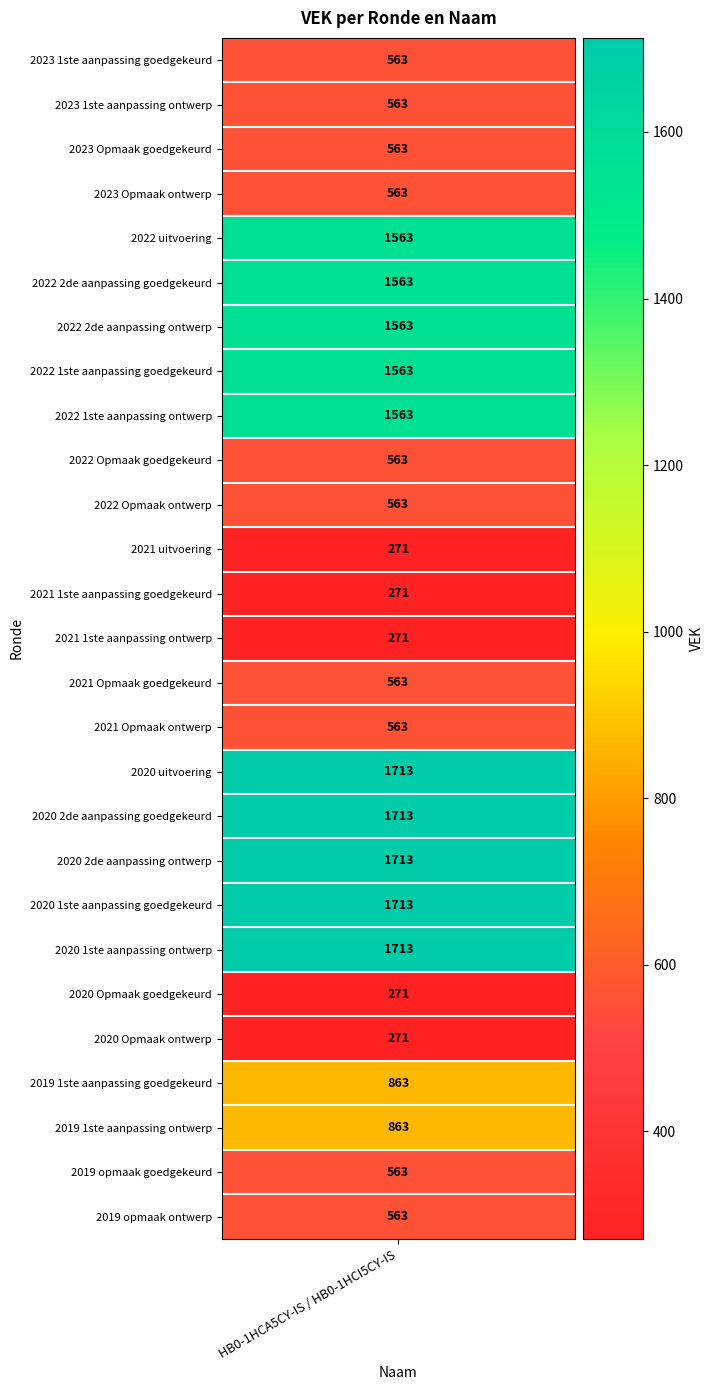

Reading right to left, what are all the values shown in this chart?

563	563	863	863	271	271	1713	1713	1713	1713	1713	563	563	271	271	271	563	563	1563	1563	1563	1563	1563	563	563	563	563